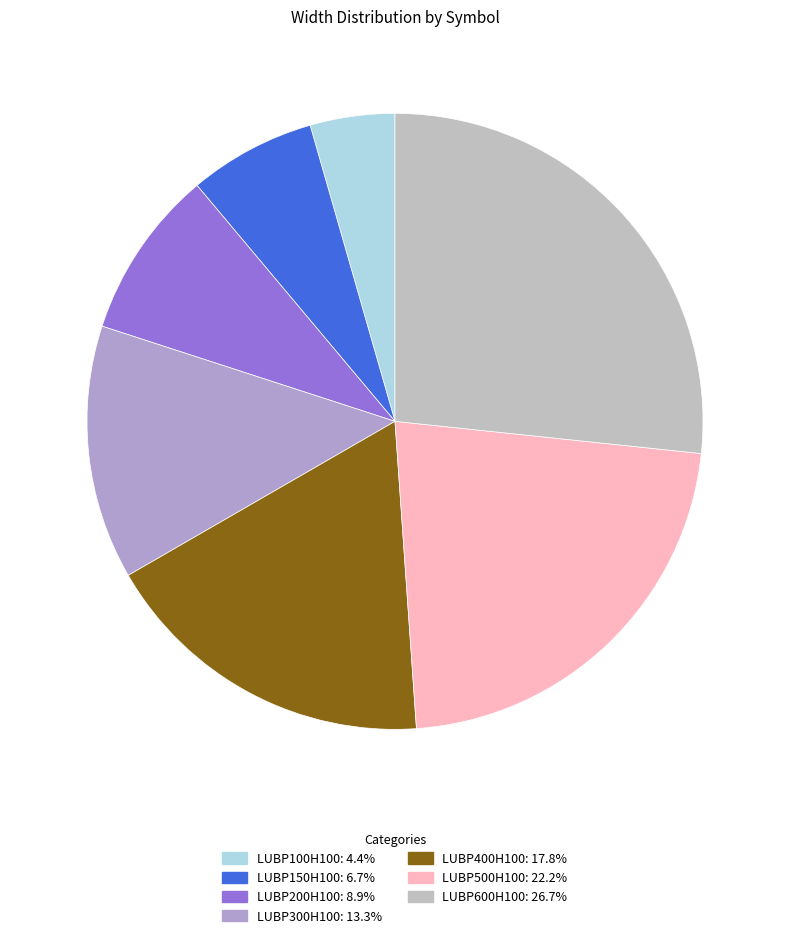

What percentage is the LUBP200H100 slice, to the nearest percent?

9%